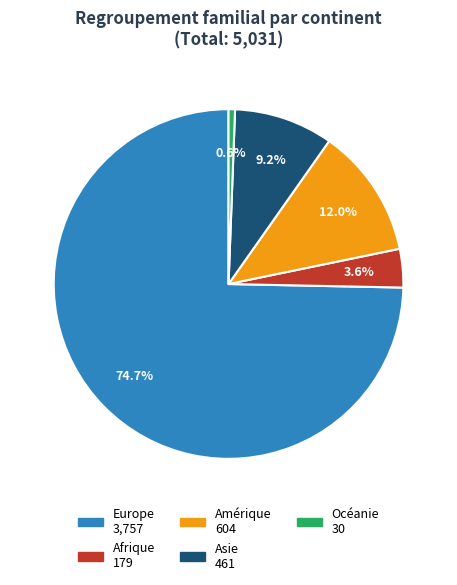

Does any single category account for the majority?

Yes